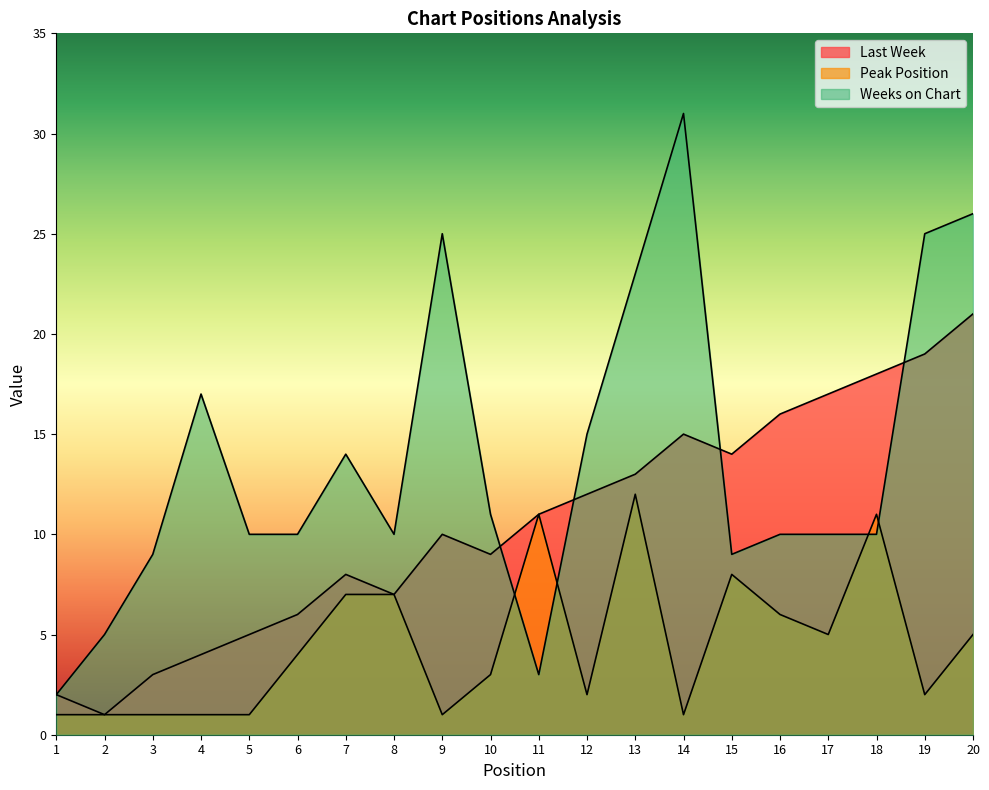

What is the sum of the Weeks on Chart values at 18 and 16?

20